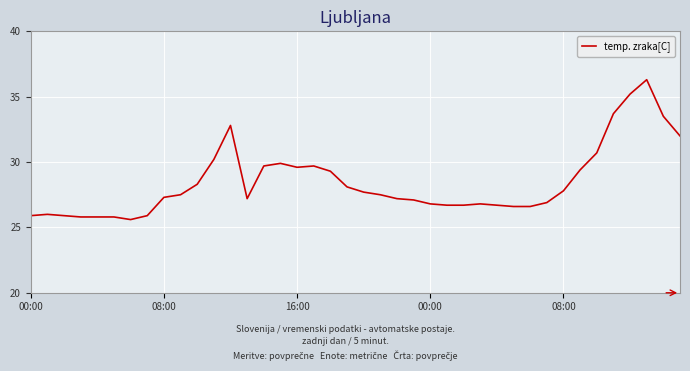

What is the sum of all values?

1138.2